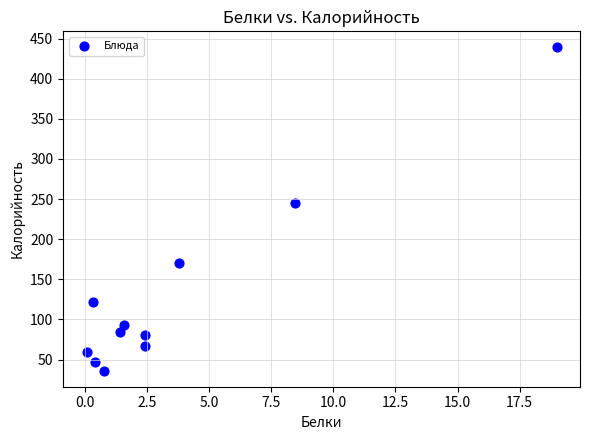

What Y value in the scatter plot is closest to 237?

244.6